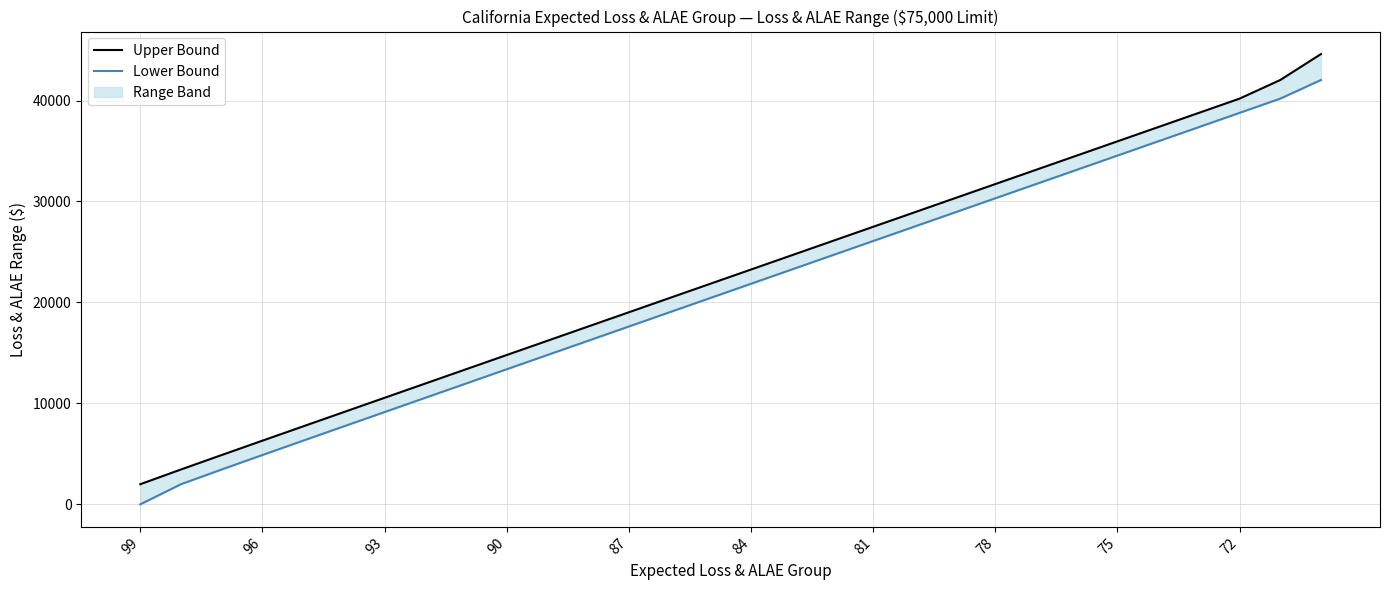

Reading right to left, extract all data points from this chart.

Upper Bound: 44601	42032	40186	38776	37365	35955	34544	33134	31723	30313	28902	27491	26081	24670	23259	21848	20437	19026	17615	16203	14792	13380	11967	10554	9140	7725	6308	4886	3455	1995
Lower Bound: 42033	40187	38777	37366	35956	34545	33135	31724	30314	28903	27492	26082	24671	23260	21849	20438	19027	17616	16204	14793	13381	11968	10555	9141	7726	6309	4887	3456	1996	1